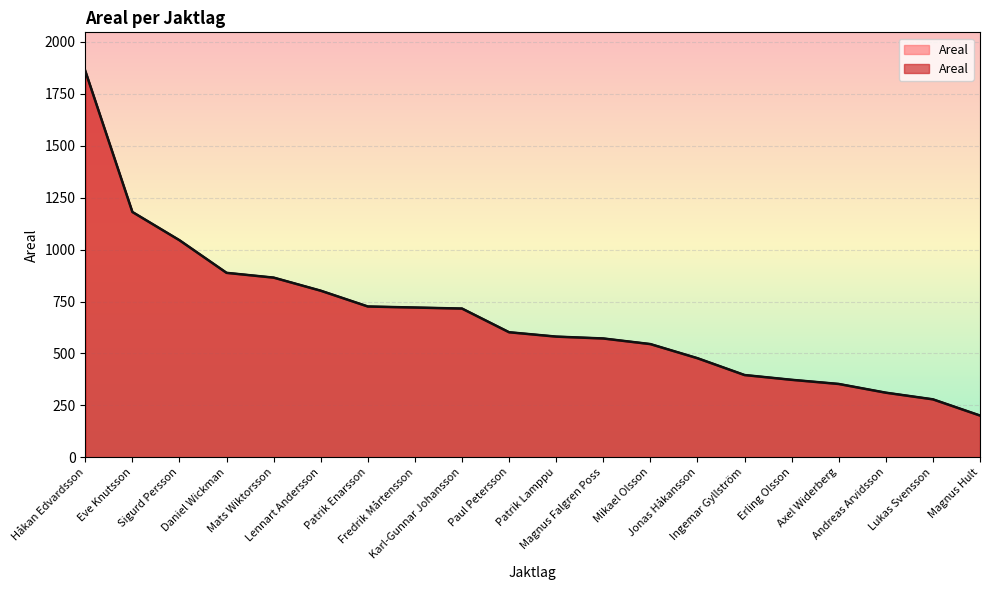

What is the maximum value shown in the chart?

1860